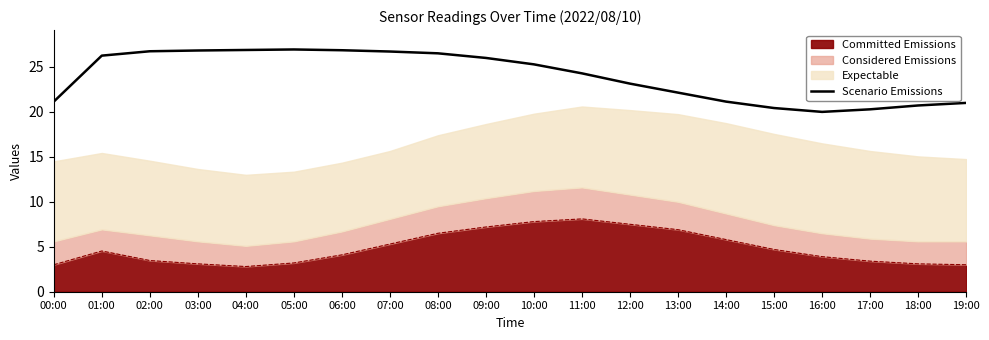

True or false: the data shows 45.0 at 06:00.

False